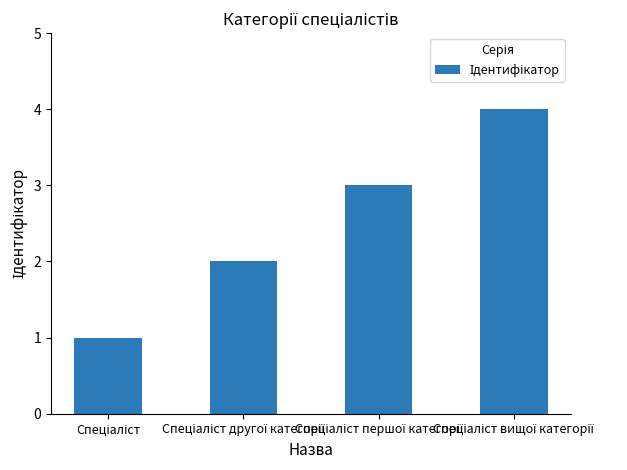

What is the maximum value shown in the chart?

4